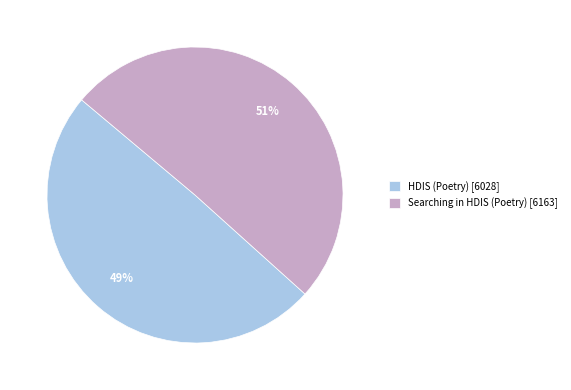

How many slices are in this pie chart?

2